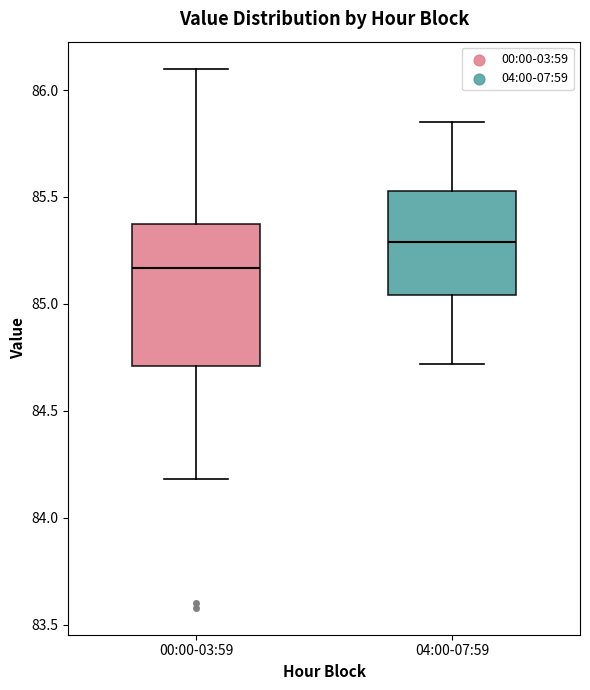

Reading left to right, read every box against the y-axis: the position of its median line, the range the box covers, and the ends of its whiskers. The values are not printed on the chart, so give them approximately, as read against the axis.

00:00-03:59: median 85.15, box 84.70 to 85.35, whiskers 84.20 to 86.10
04:00-07:59: median 85.30, box 85.05 to 85.55, whiskers 84.70 to 85.85